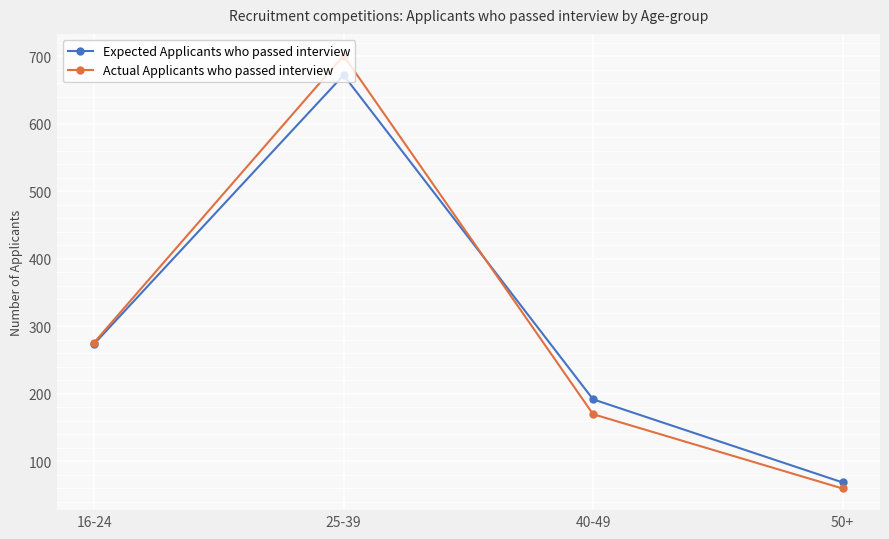

The Expected Applicants who passed interview series shows 274 at 16-24. True or false?

True